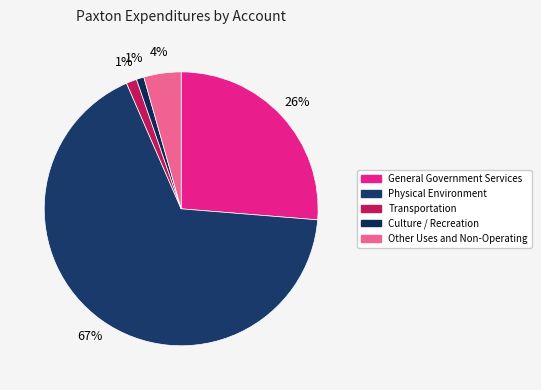

How many slices are in this pie chart?

5